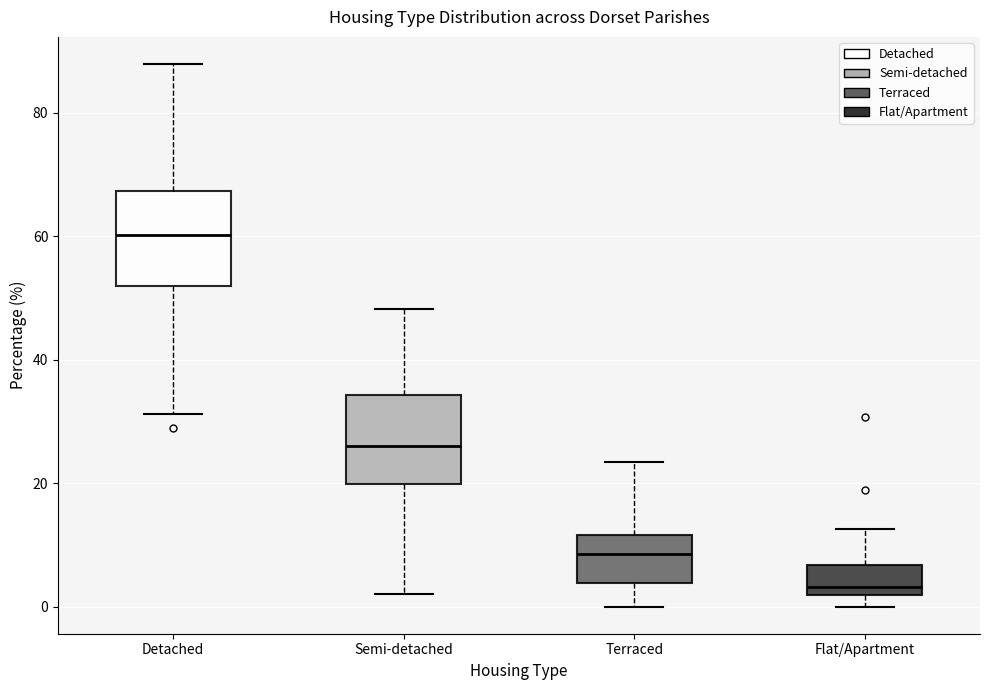

Reading left to right, transcribe this box plot: for each box, give where its median line is, the range the box spans, and where its two whiskers end, as read against the y-axis. The values are not printed on the chart, so give them approximately, as read against the axis.

Detached: median 60, box 52 to 68, whiskers 32 to 88
Semi-detached: median 26, box 20 to 34, whiskers 2 to 48
Terraced: median 8, box 4 to 12, whiskers 0 to 24
Flat/Apartment: median 4, box 2 to 6, whiskers 0 to 12